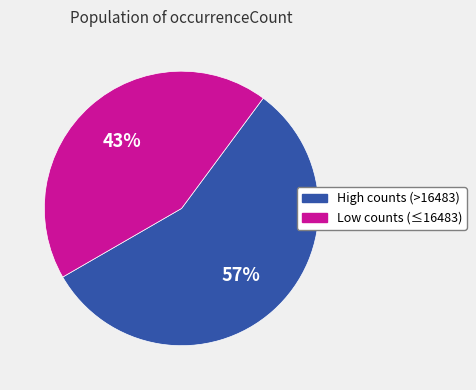

True or false: Low counts (≤16483) accounts for 35% of the total.

False